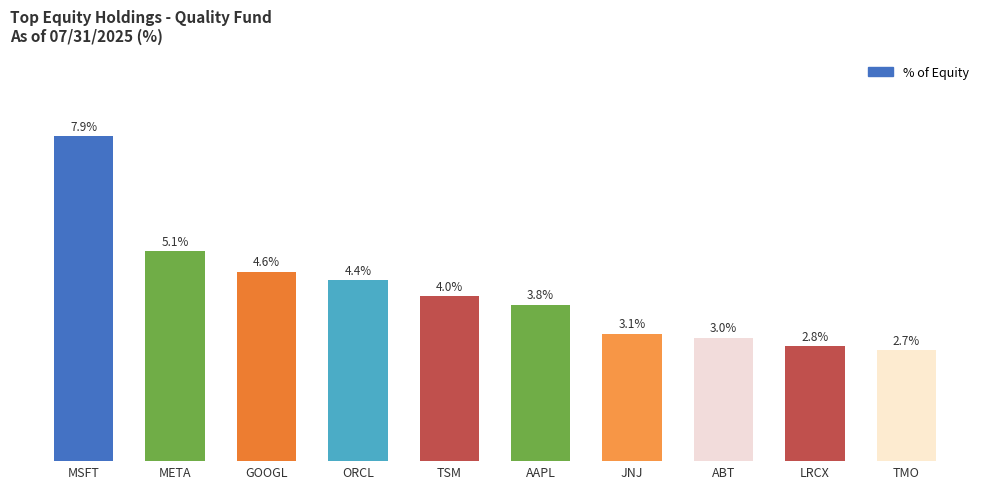

Between TSM and META, which is larger?

META